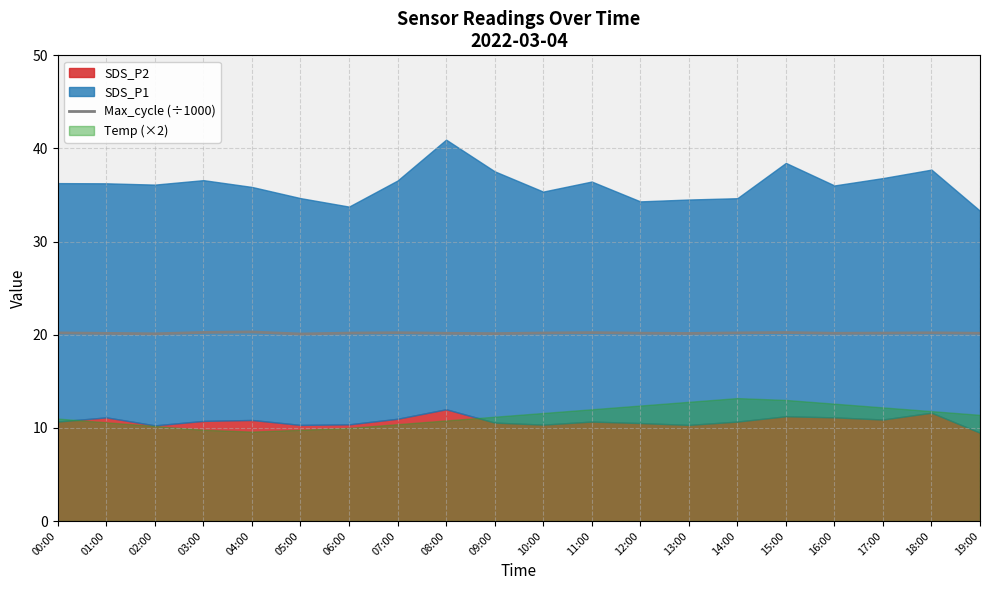

What is the minimum value for Max_cycle (÷1000)?

20.1